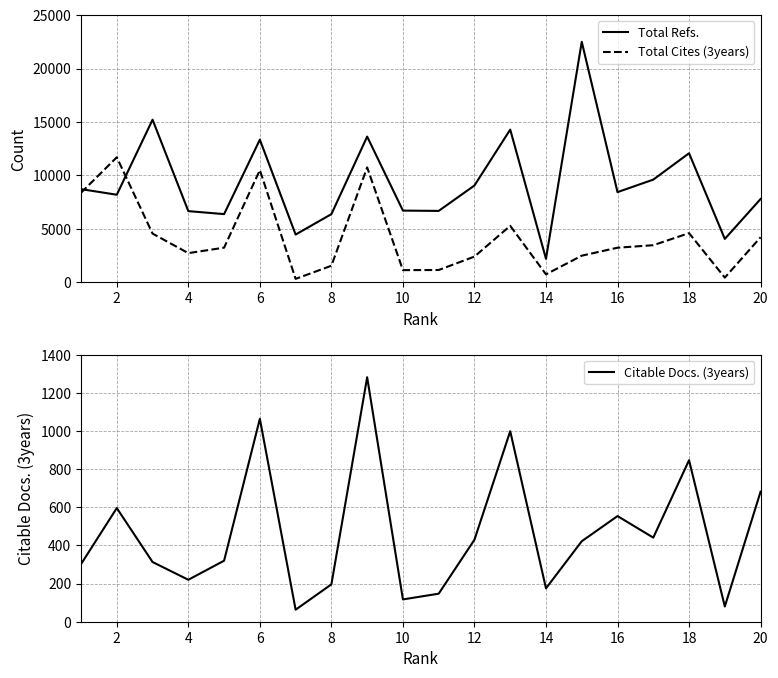

True or false: Total Refs. and Total Cites (3years) intersect in this chart.

True